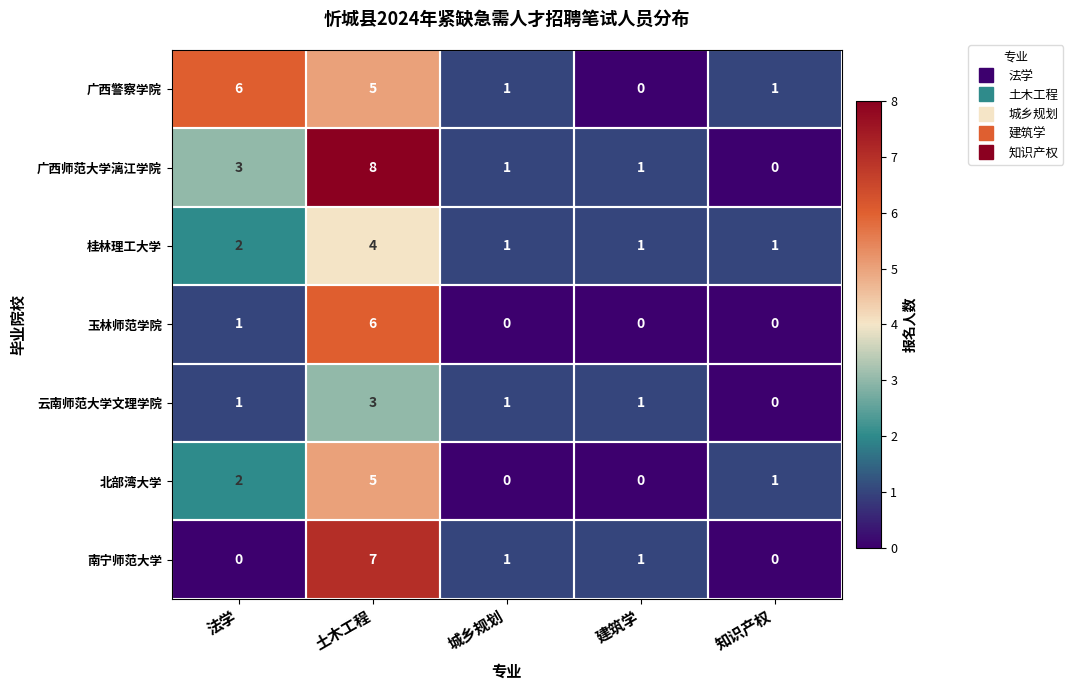

What is the difference between the maximum and minimum values in the 北部湾大学 series?

5